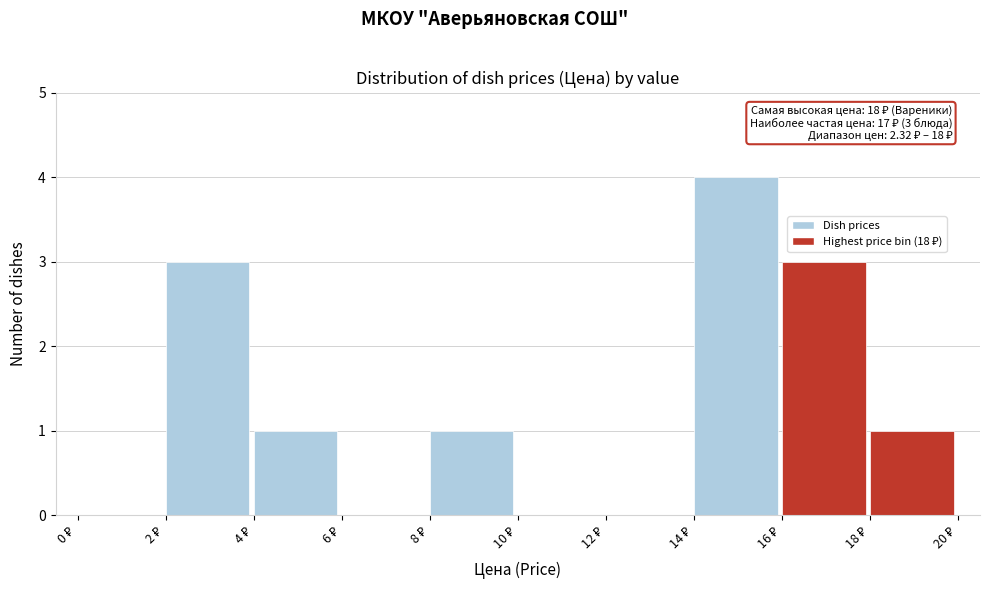

Which range on the x-axis has the tallest bar?

14 to 16